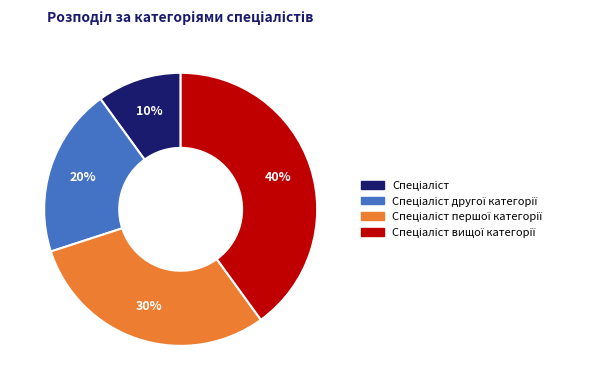

Is there a majority slice in this chart?

No